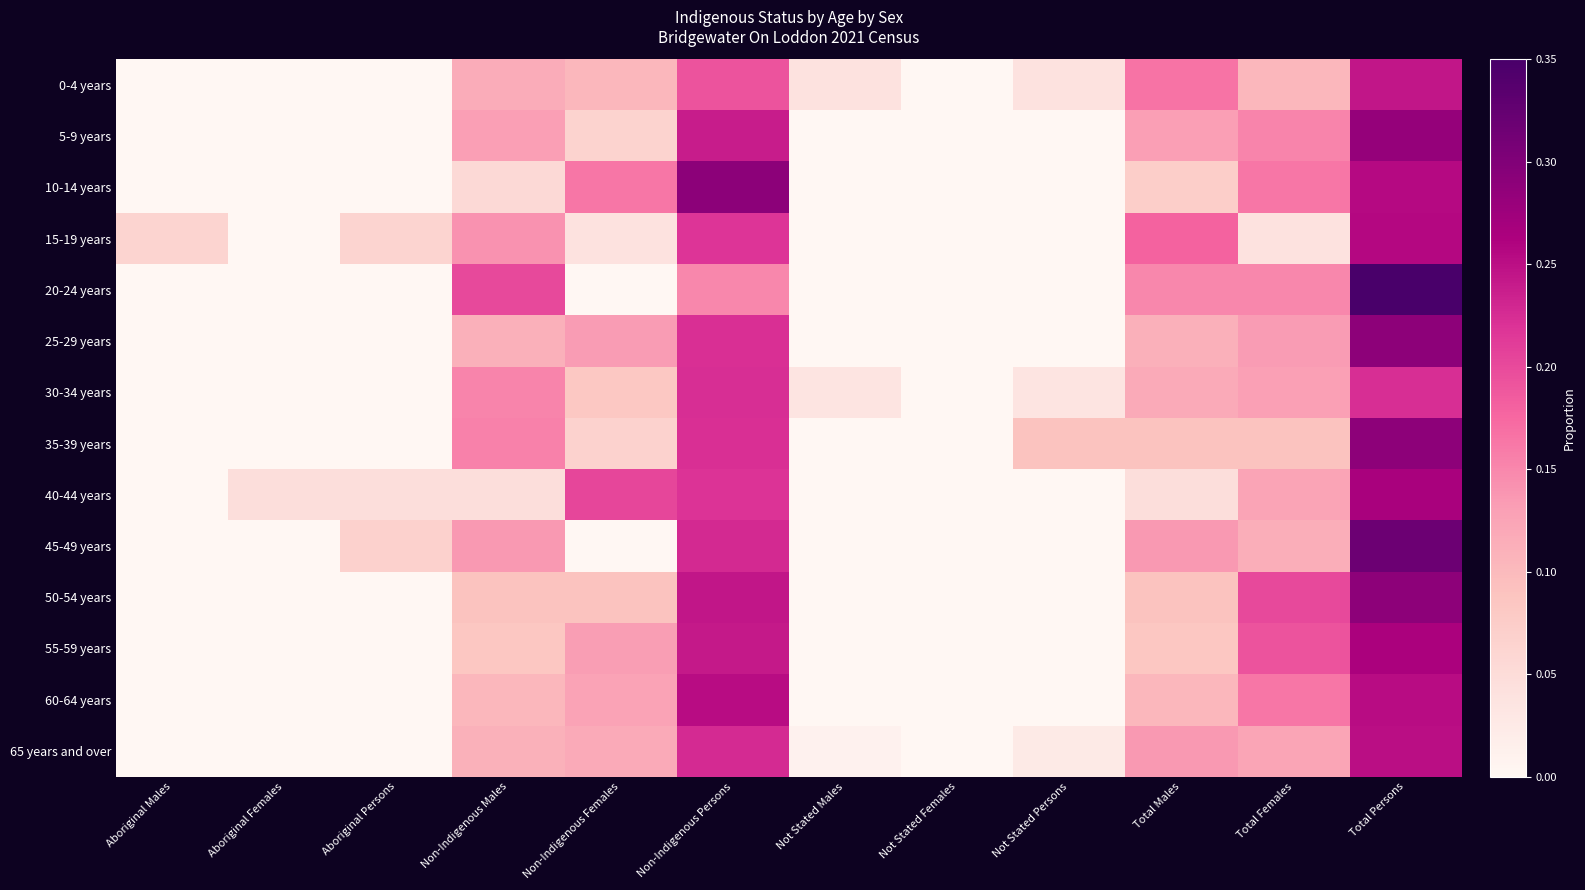

Between Not Stated Persons and Aboriginal Persons, which is larger?

Not Stated Persons